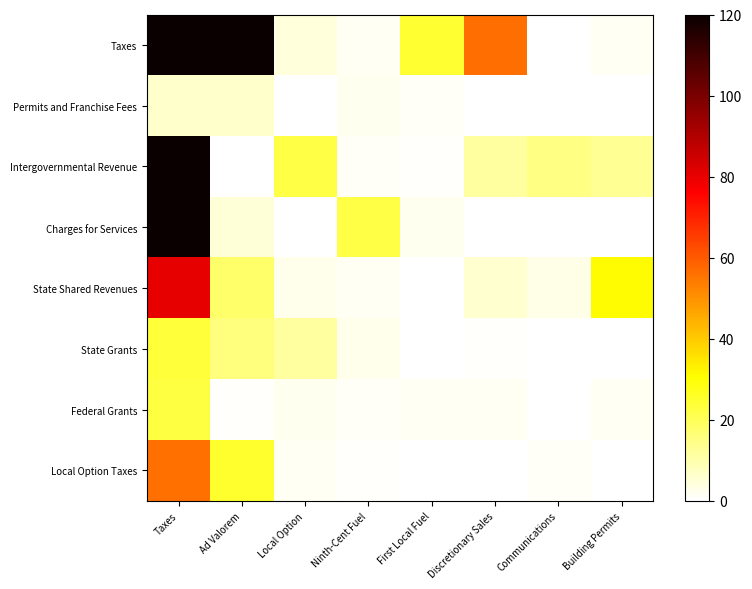

Reading left to right, list all the values displayed in this chart.

Taxes: Taxes=365.6	Ad Valorem=277.3	Local Option=4.6	Ninth-Cent Fuel=1.7	First Local Fuel=24.7	Discretionary Sales=56.5	Communications=0.0	Building Permits=1.5
Permits and Franchise Fees: Taxes=6.2	Ad Valorem=6.4	Local Option=0.0	Ninth-Cent Fuel=1.9	First Local Fuel=1.3	Discretionary Sales=0.0	Communications=0.0	Building Permits=0.0
Intergovernmental Revenue: Taxes=250.2	Ad Valorem=0.3	Local Option=22.5	Ninth-Cent Fuel=0.9	First Local Fuel=0.5	Discretionary Sales=11.4	Communications=14.7	Building Permits=12.8
Charges for Services: Taxes=143.8	Ad Valorem=5.0	Local Option=0.3	Ninth-Cent Fuel=22.0	First Local Fuel=2.1	Discretionary Sales=0.0	Communications=0.4	Building Permits=0.0
State Shared Revenues: Taxes=80.4	Ad Valorem=17.8	Local Option=2.7	Ninth-Cent Fuel=1.7	First Local Fuel=0.0	Discretionary Sales=6.1	Communications=3.2	Building Permits=30.9
State Grants: Taxes=23.5	Ad Valorem=15.6	Local Option=11.5	Ninth-Cent Fuel=2.7	First Local Fuel=0.0	Discretionary Sales=0.7	Communications=0.0	Building Permits=0.1
Federal Grants: Taxes=22.9	Ad Valorem=0.5	Local Option=2.1	Ninth-Cent Fuel=1.1	First Local Fuel=1.8	Discretionary Sales=1.6	Communications=0.4	Building Permits=1.7
Local Option Taxes: Taxes=56.2	Ad Valorem=24.9	Local Option=1.9	Ninth-Cent Fuel=0.6	First Local Fuel=0.0	Discretionary Sales=0.0	Communications=1.3	Building Permits=0.0